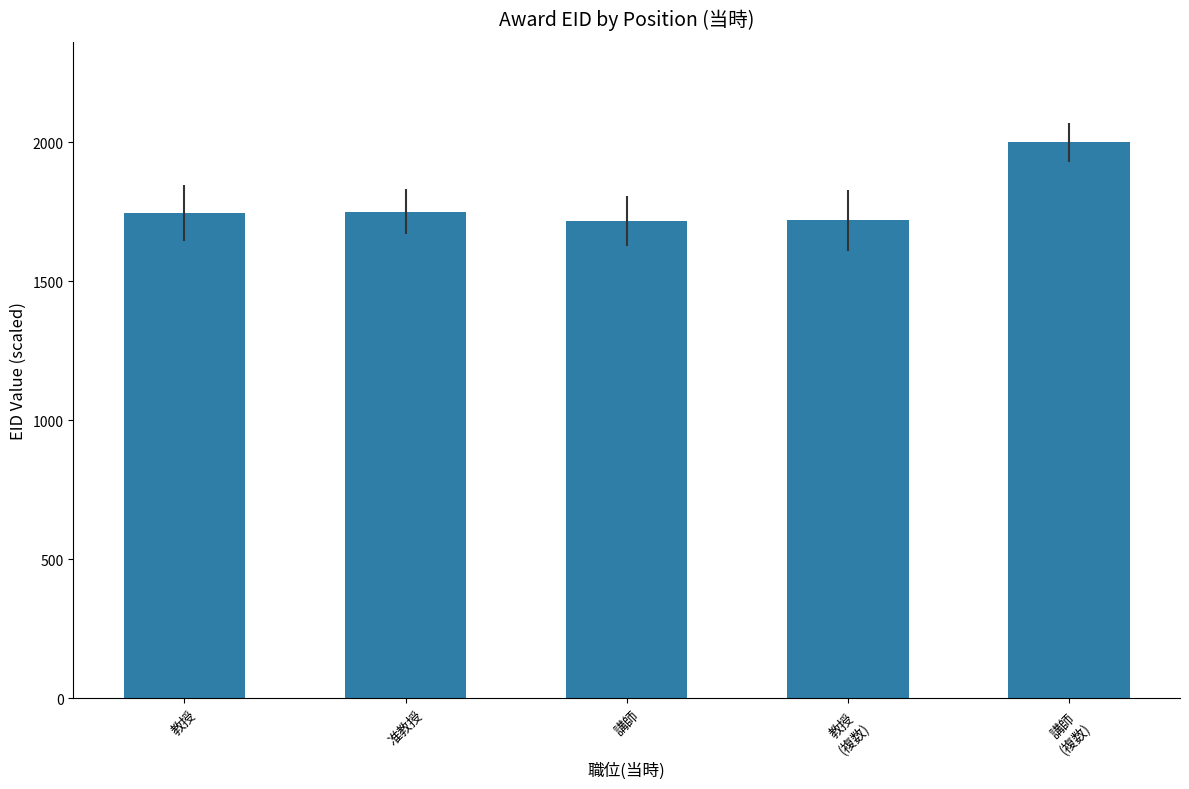

What is the label of the 4th bar from the right?

准教授